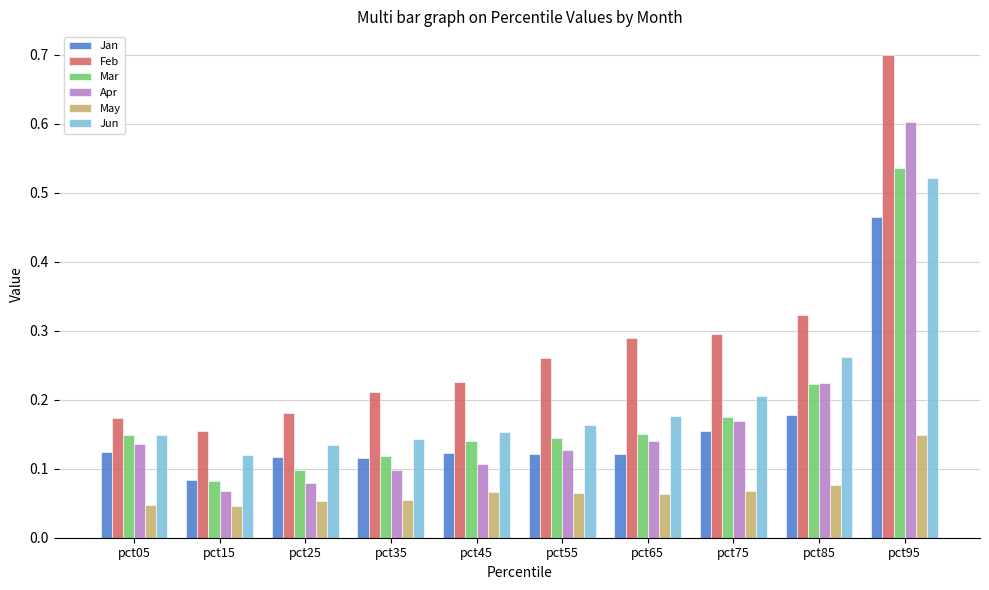

What is the sum of the Feb values at pct15 and pct65?

0.4